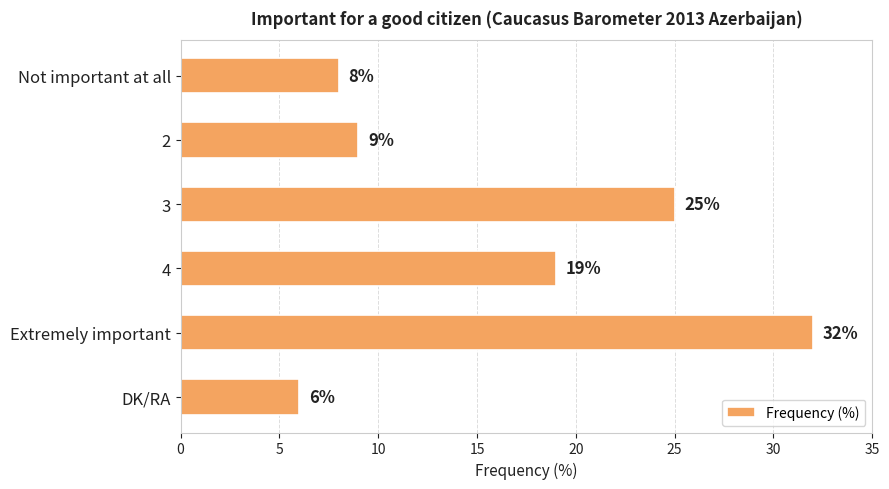

At which category does the chart reach its minimum across all series?

DK/RA